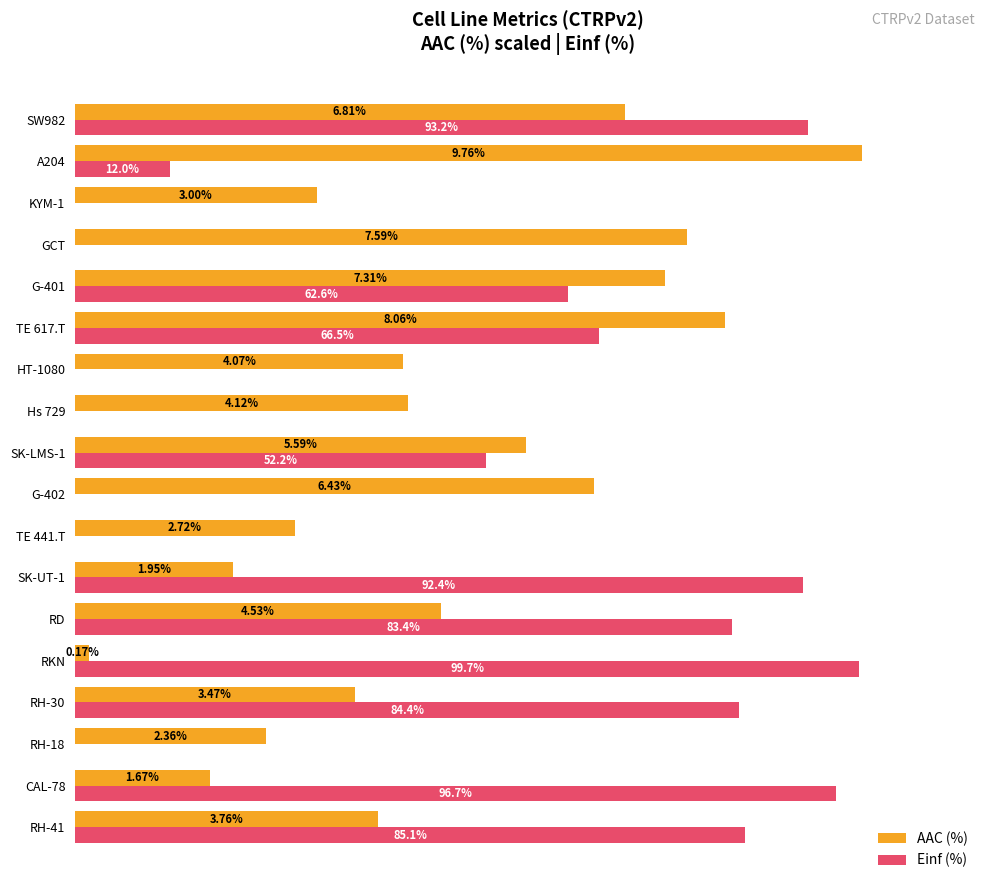

What are all the series names shown in the legend?

AAC (%), Einf (%)